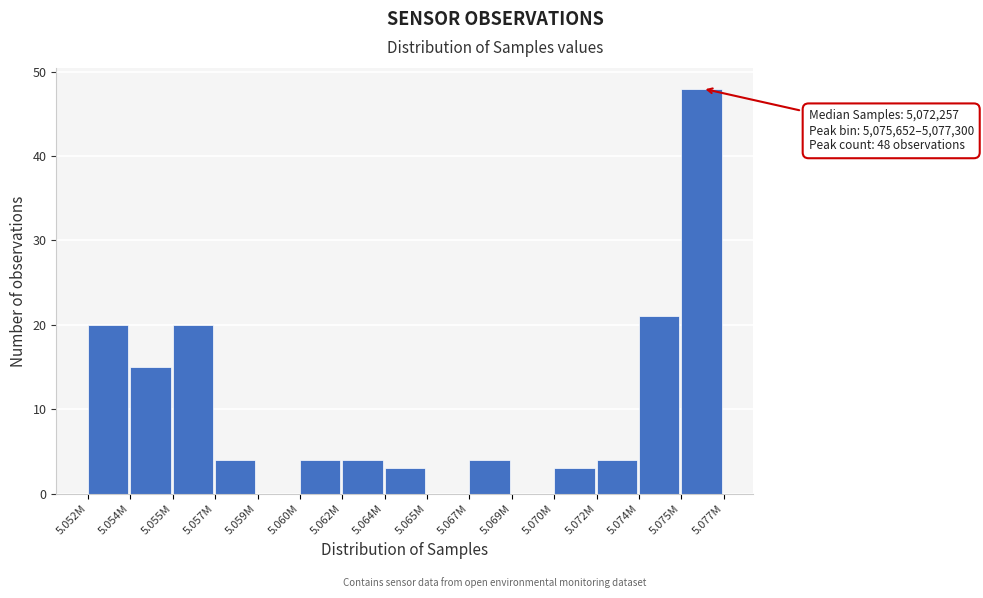

Reading left to right, list all the values displayed in this chart.

5.052M=20	5.054M=15	5.055M=20	5.057M=4	5.059M=0	5.060M=4	5.062M=4	5.064M=3	5.065M=0	5.067M=4	5.069M=0	5.070M=3	5.072M=4	5.074M=21	5.075M=48